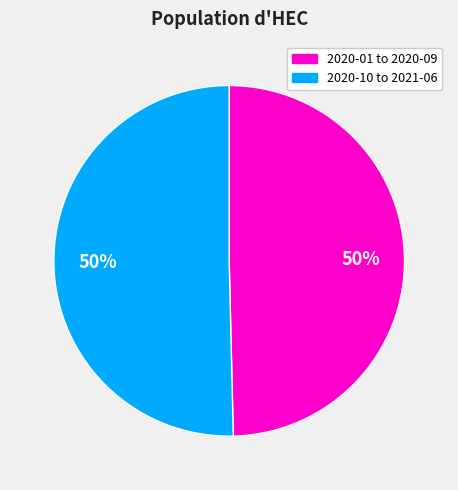

To the nearest percent, what is the average slice percentage?

50%